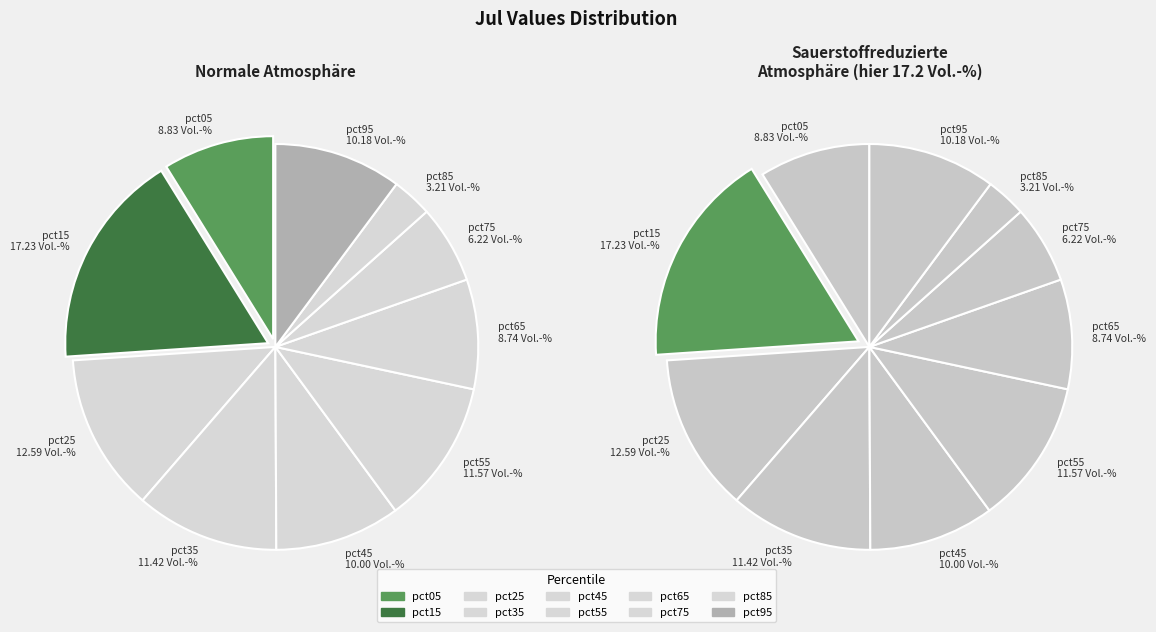

How many segments does this pie chart have?

10